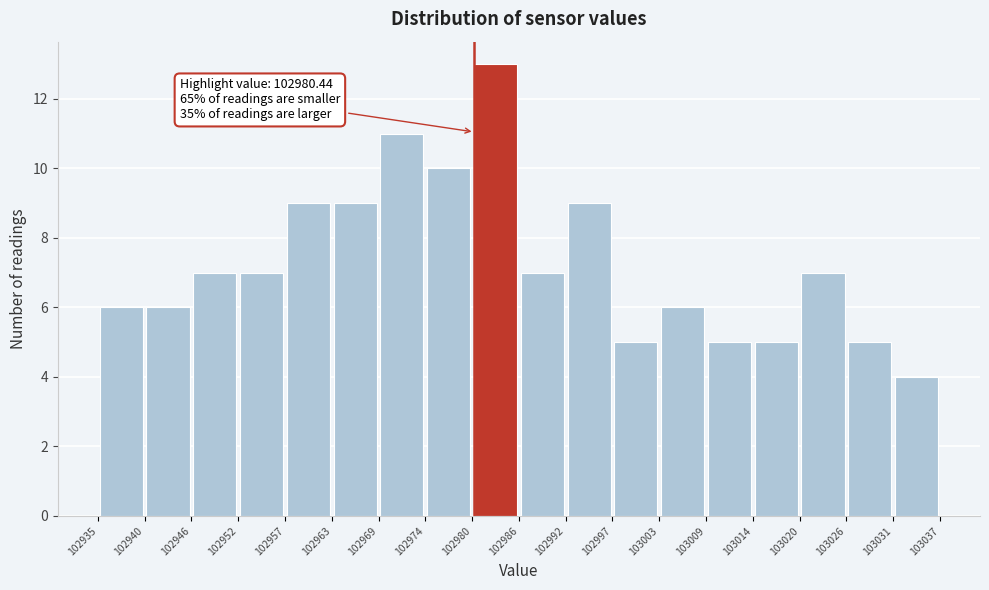

Which range on the x-axis has the tallest bar?

102980 to 102986